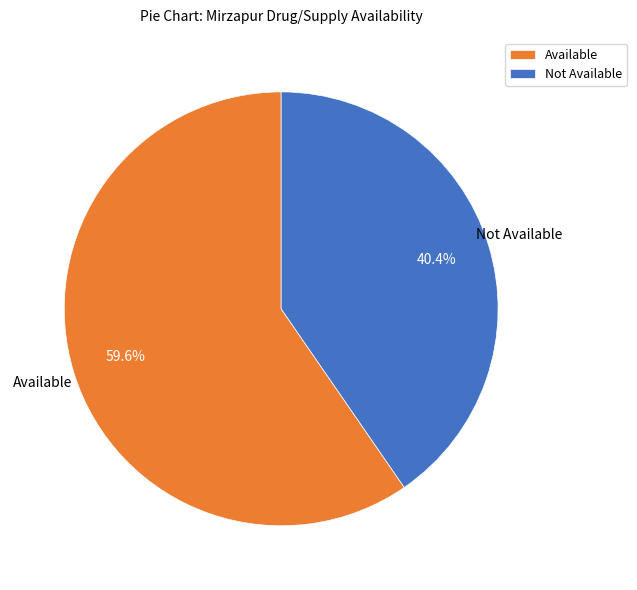

How many segments does this pie chart have?

2